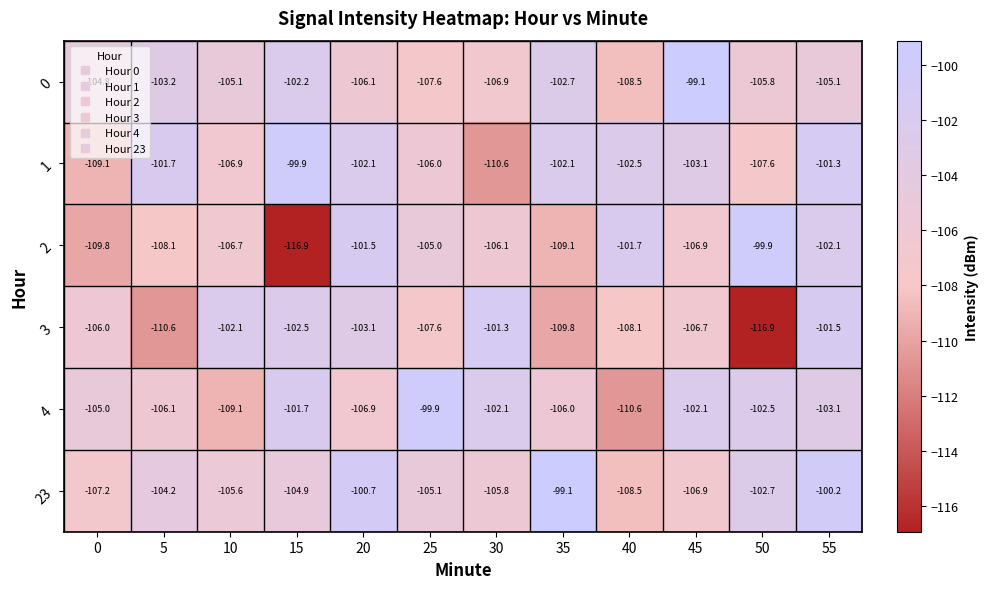

Is the value of 3 at 20 greater than the value of 2 at 40?

No